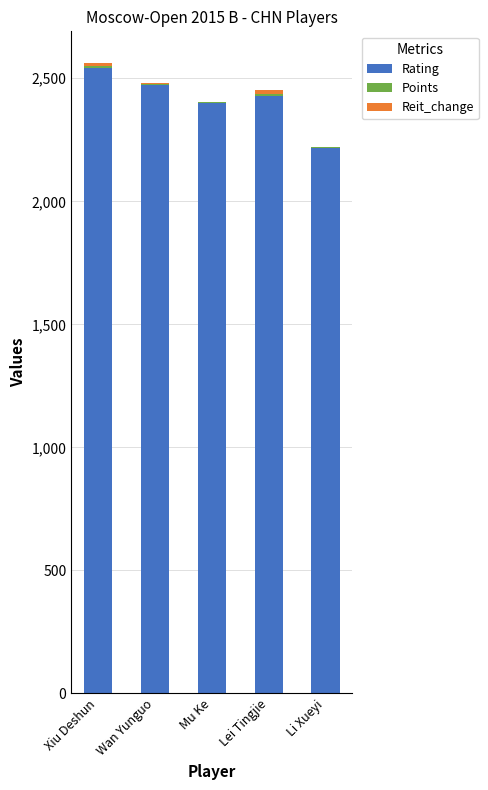

What is the maximum value for Rating?

2543.0